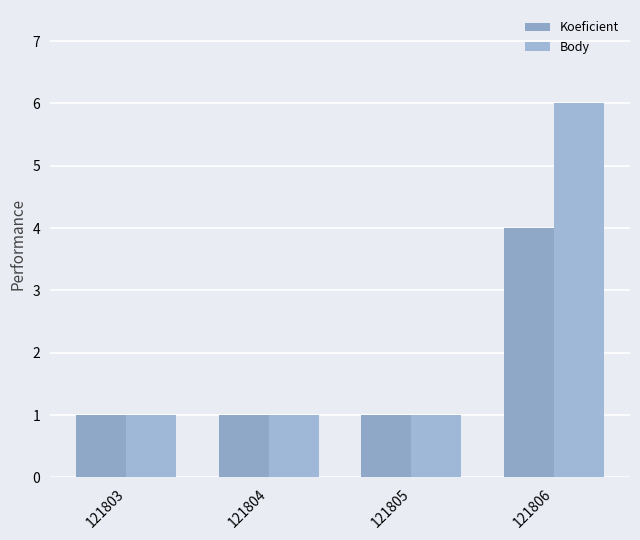

What are all the series names shown in the legend?

Koeficient, Body